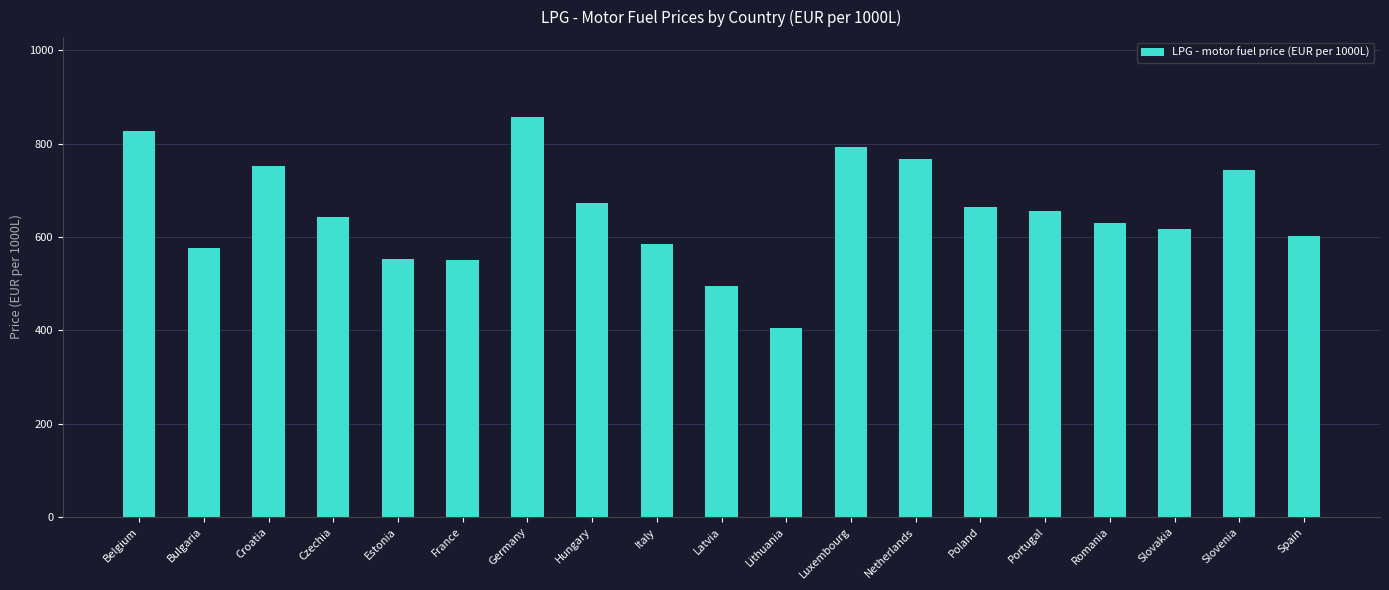

True or false: the data shows 416.2 at Slovenia.

False